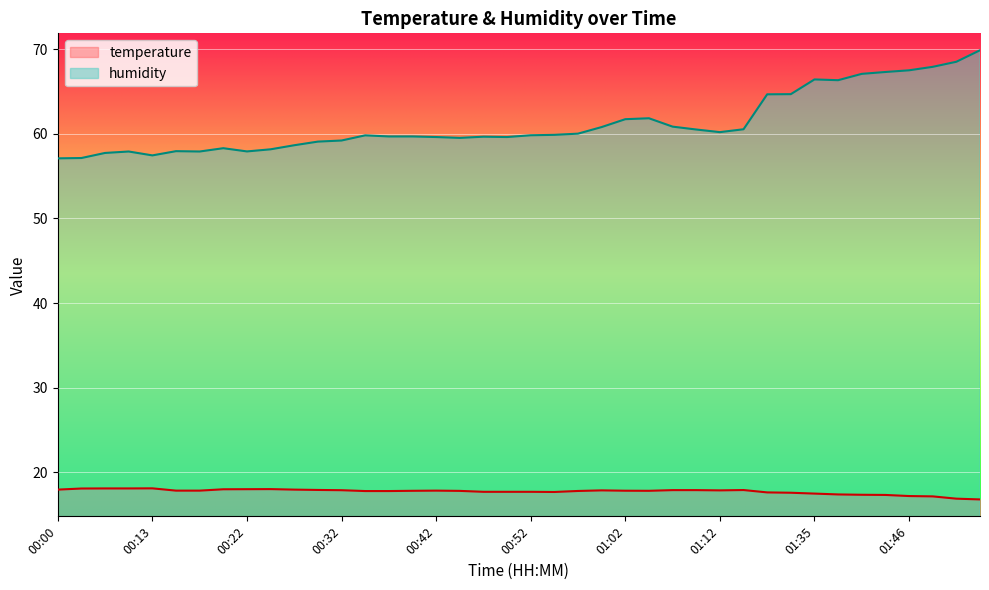

True or false: humidity and temperature intersect in this chart.

False